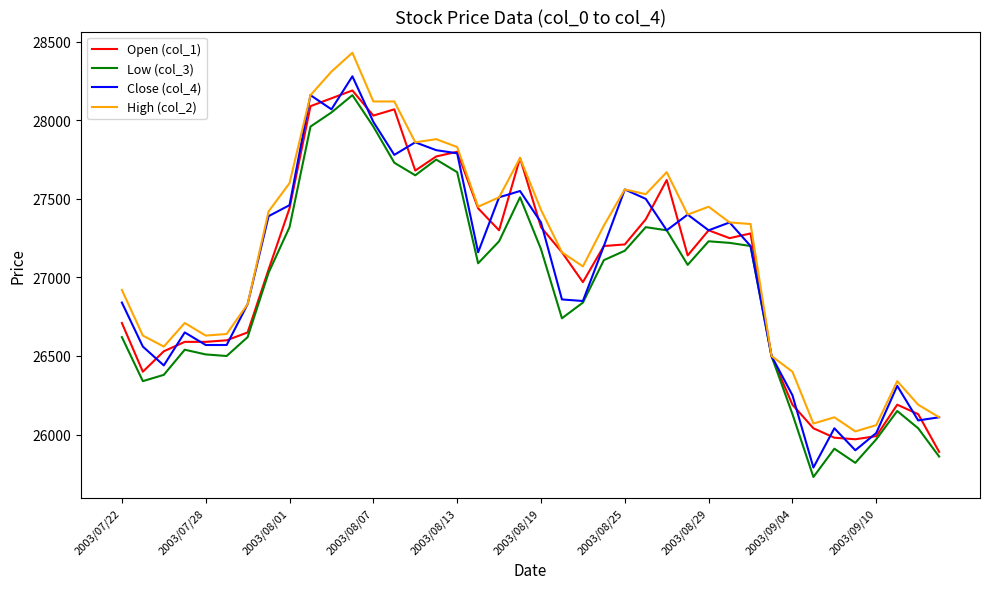

What is the maximum value shown in the chart?

28430